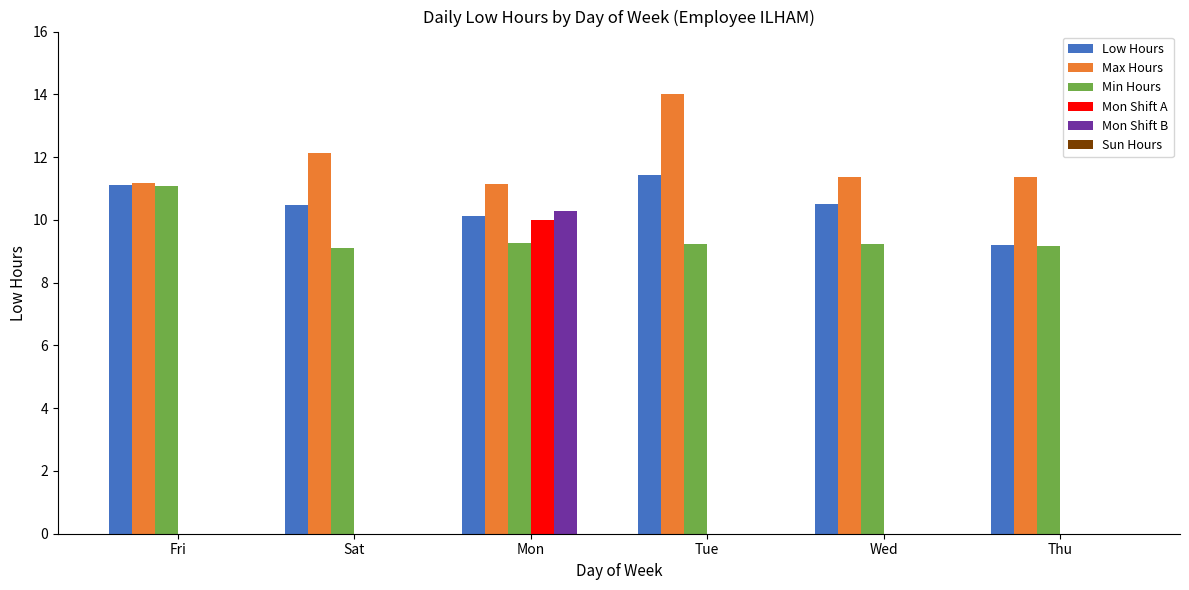

What is the sum of the Min Hours values at Tue and Thu?

18.4